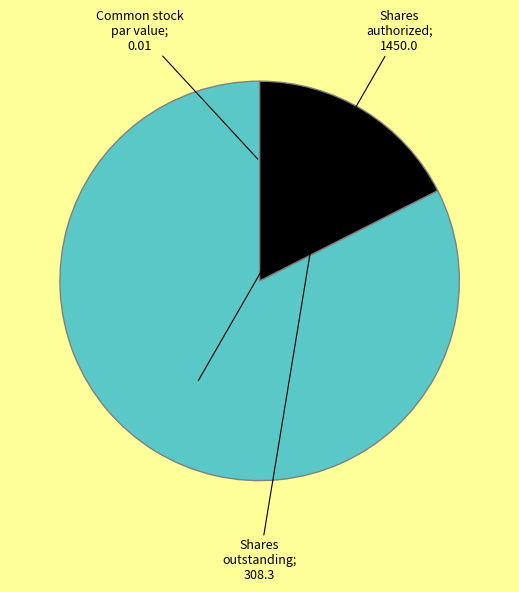

Is there a majority slice in this chart?

Yes